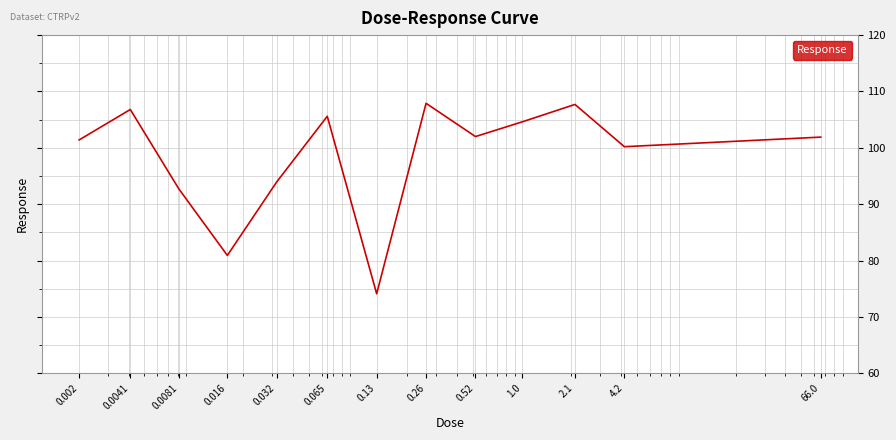

What is the greatest value displayed?

107.9